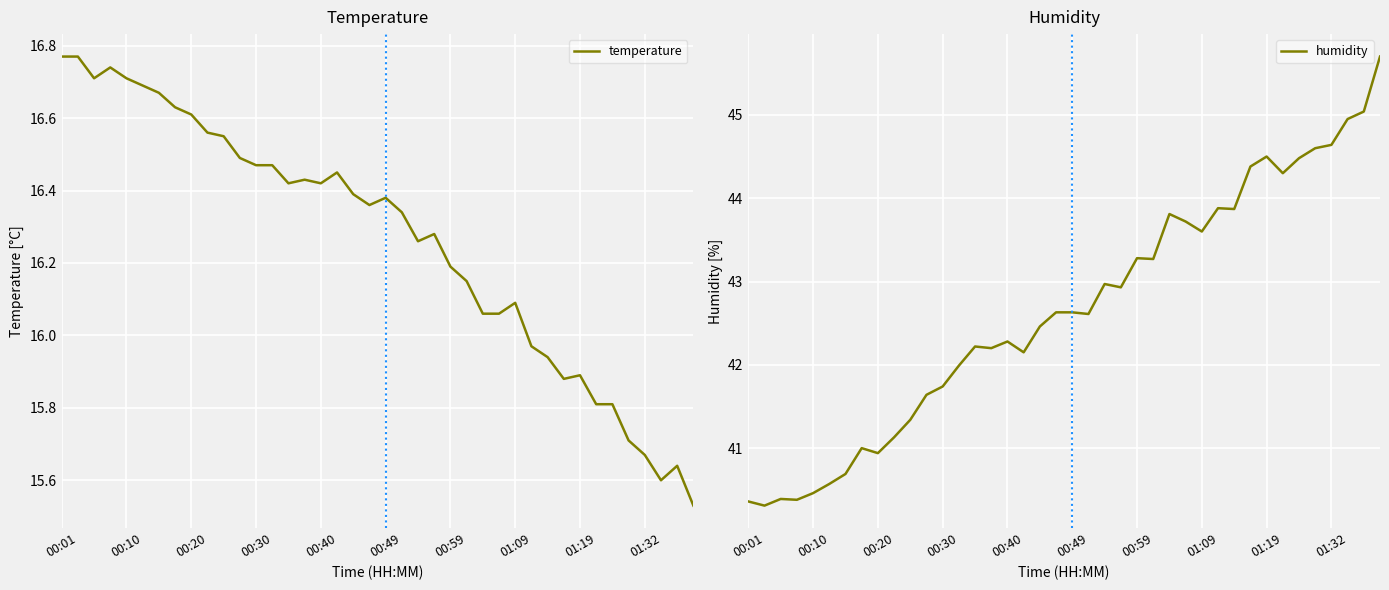

Is this an area chart (filled region under the line)?

No